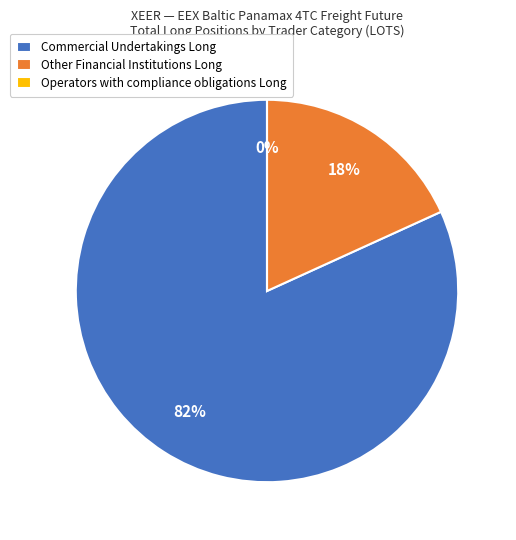

Which category accounts for the majority?

Commercial Undertakings Long